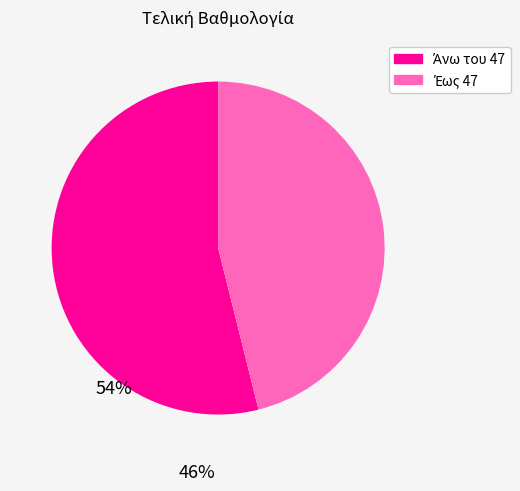

Is there a majority slice in this chart?

Yes